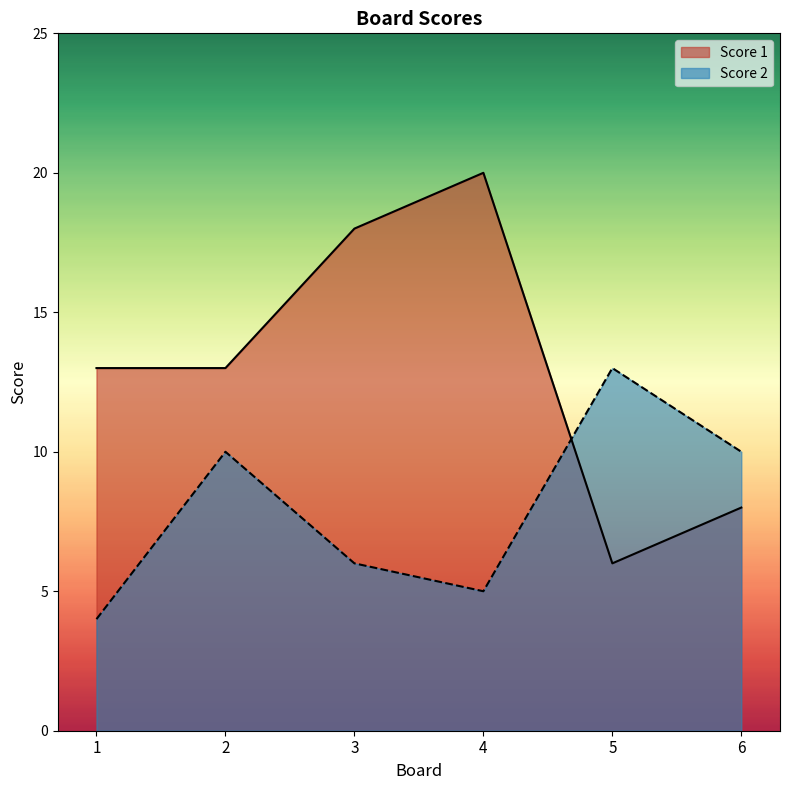

Which series has the largest total across all categories?

Score 1